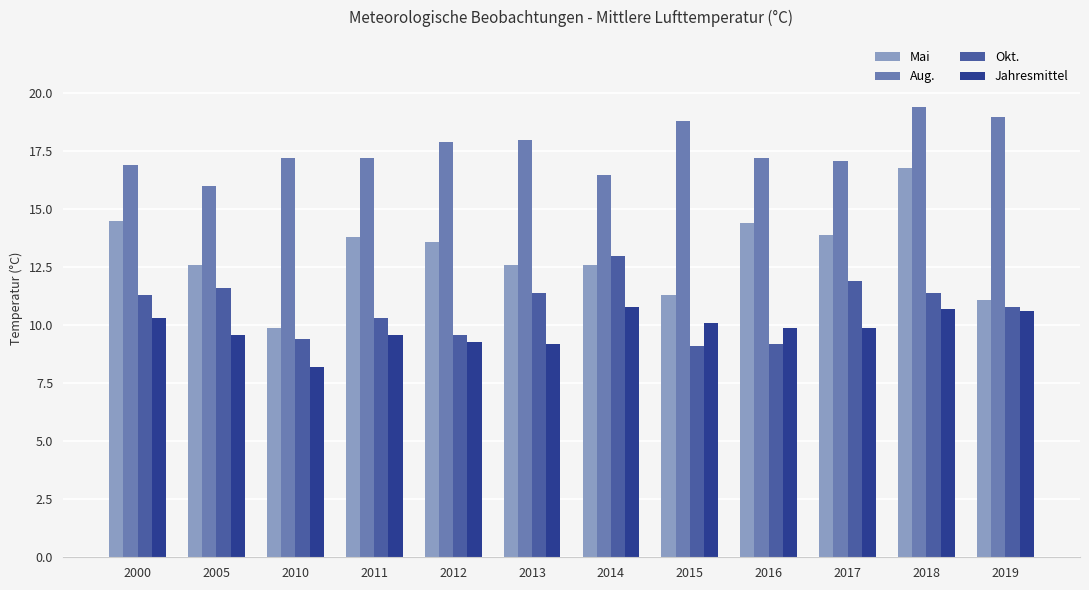

At which label does Mai reach its peak?

2018